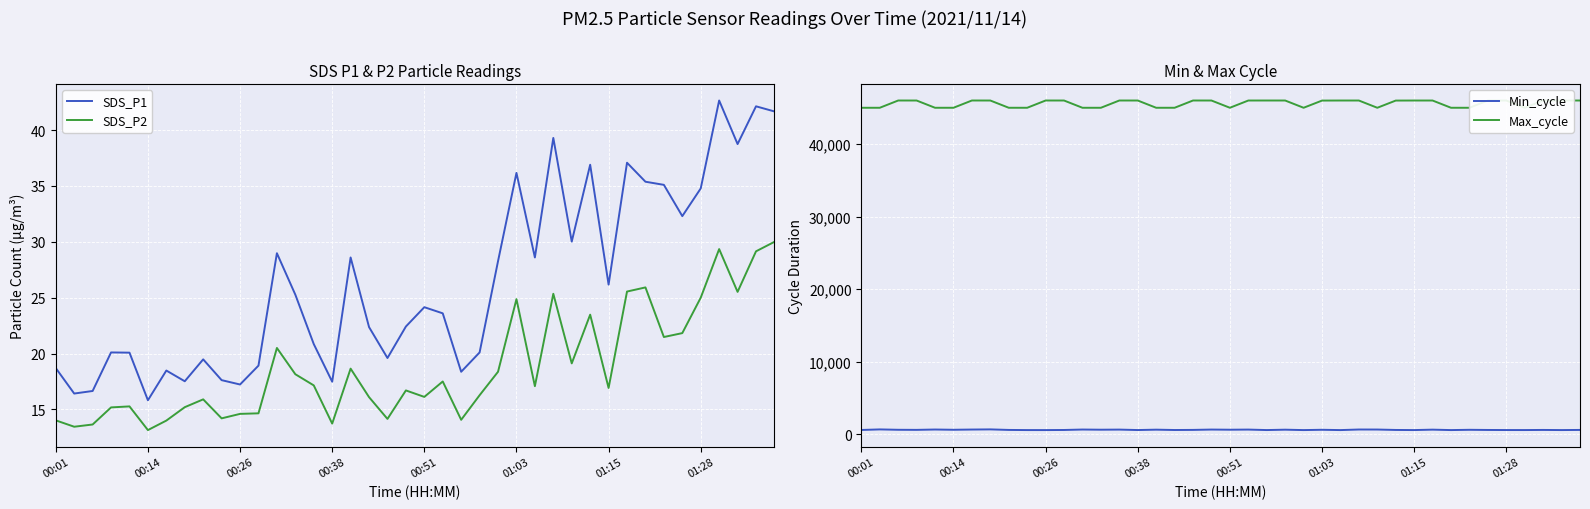

What is the minimum value shown in the chart?

13.2